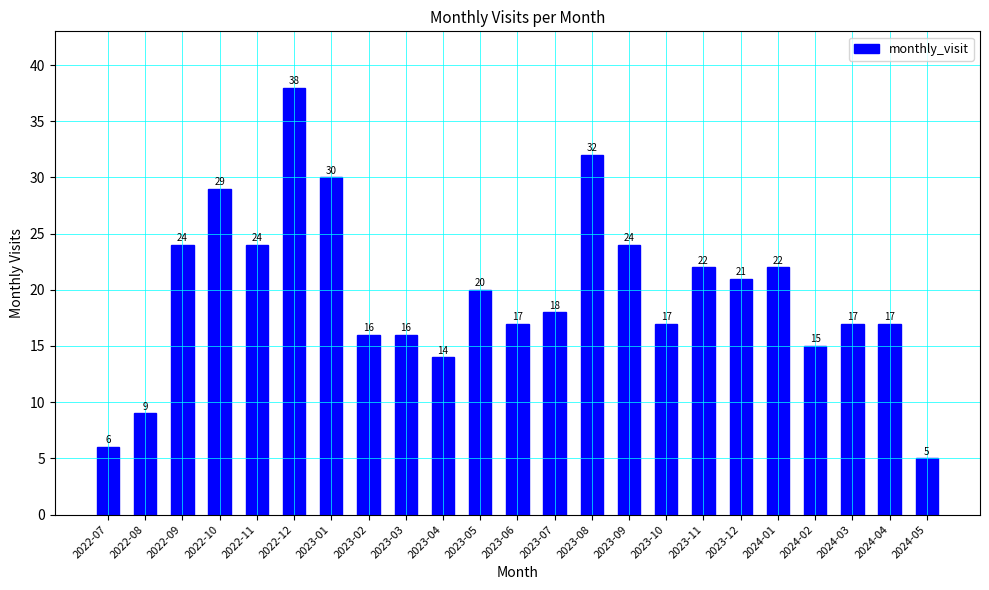

What is the change in value from 2022-12 to 2023-02?

-22